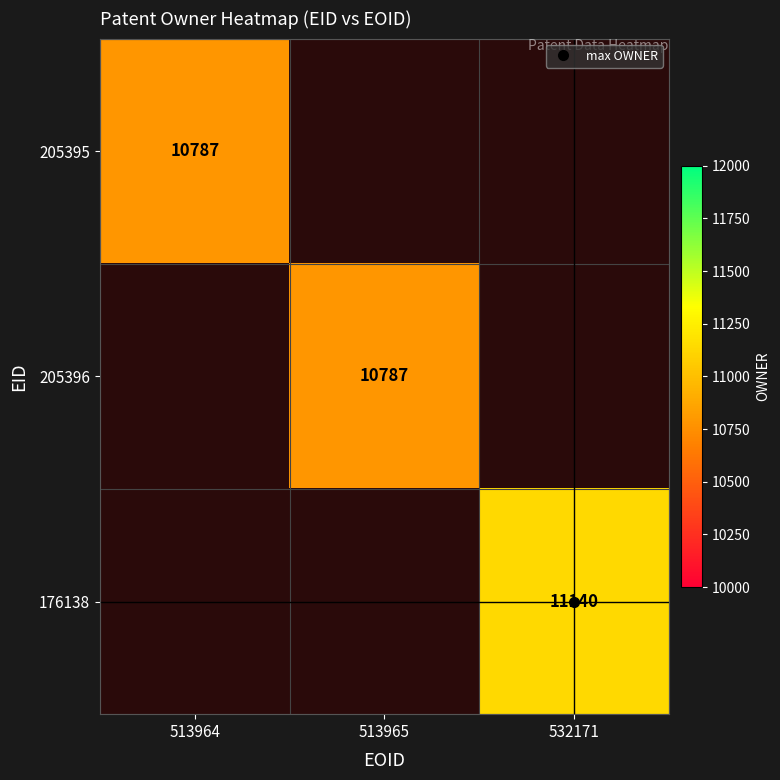

How many data points does each series have?

3